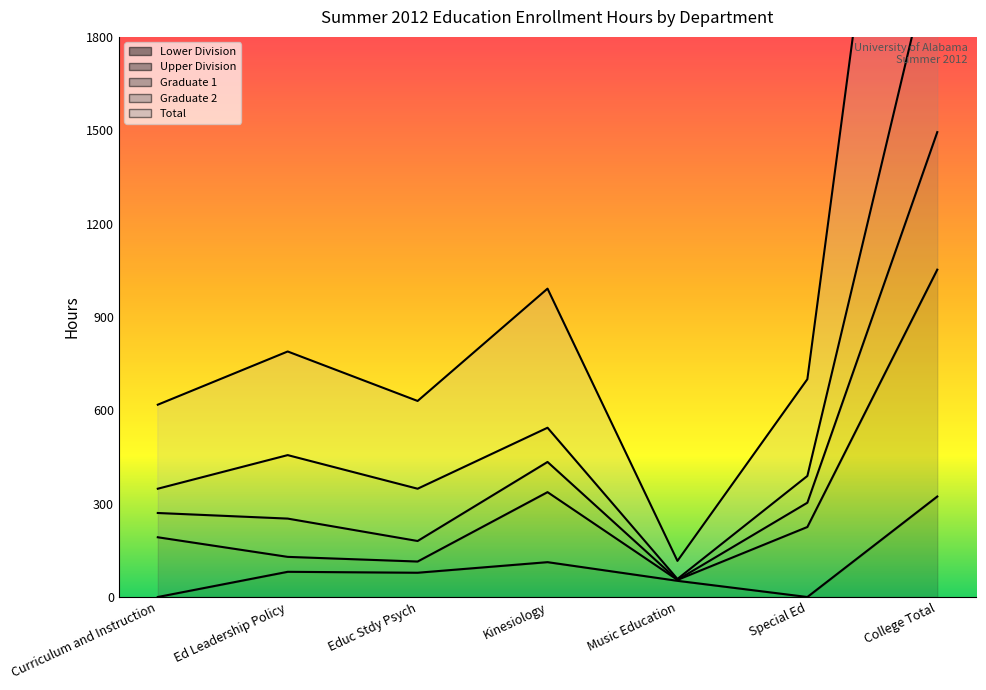

True or false: Graduate 1 and Lower Division cross at least once.

False